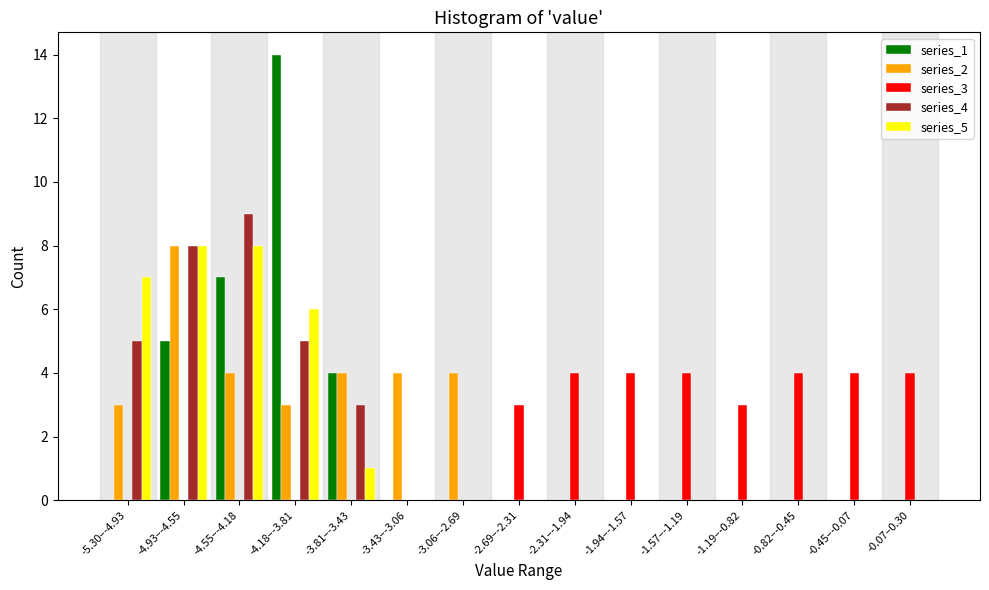

Which series changed the most between -4.55–-4.18 and -3.06–-2.69?

series_4